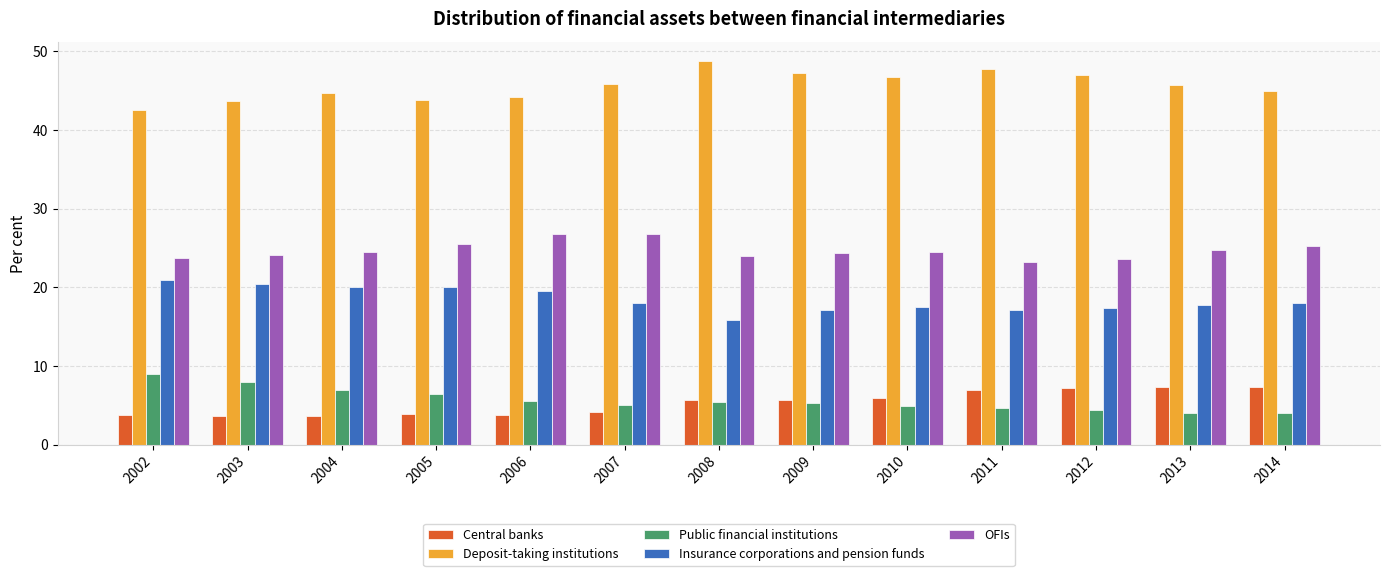

What is the total value across all series at 2014?

99.7